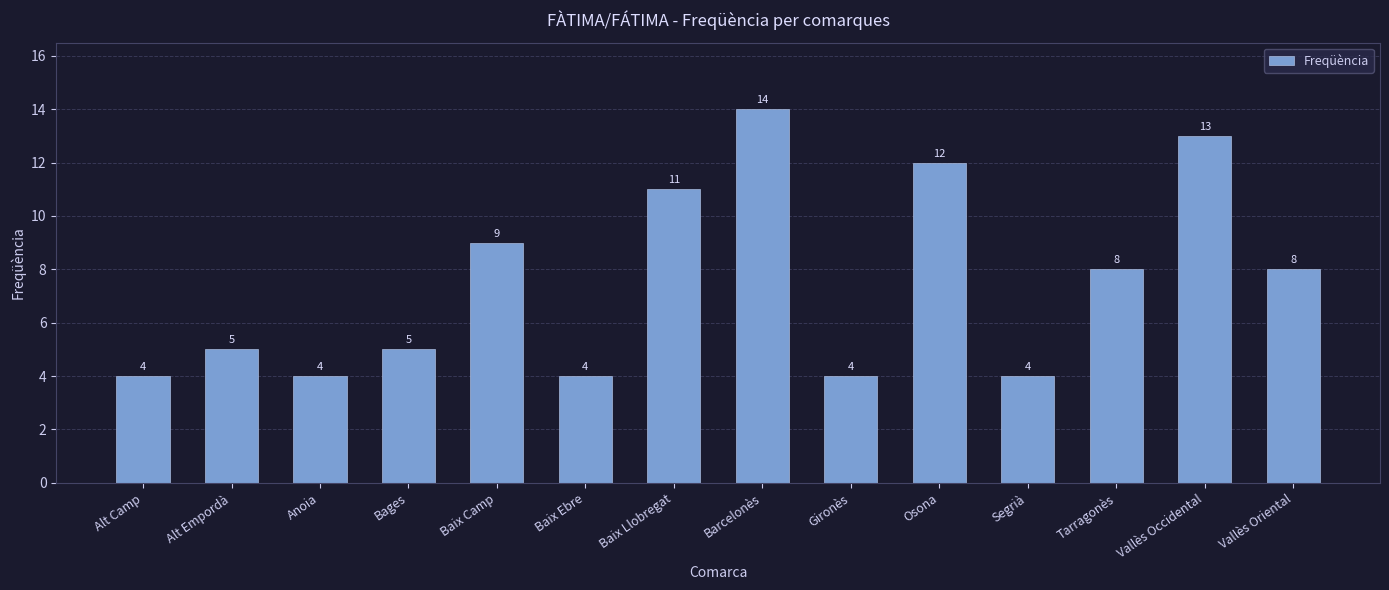

The value at Baix Camp is 15. True or false?

False